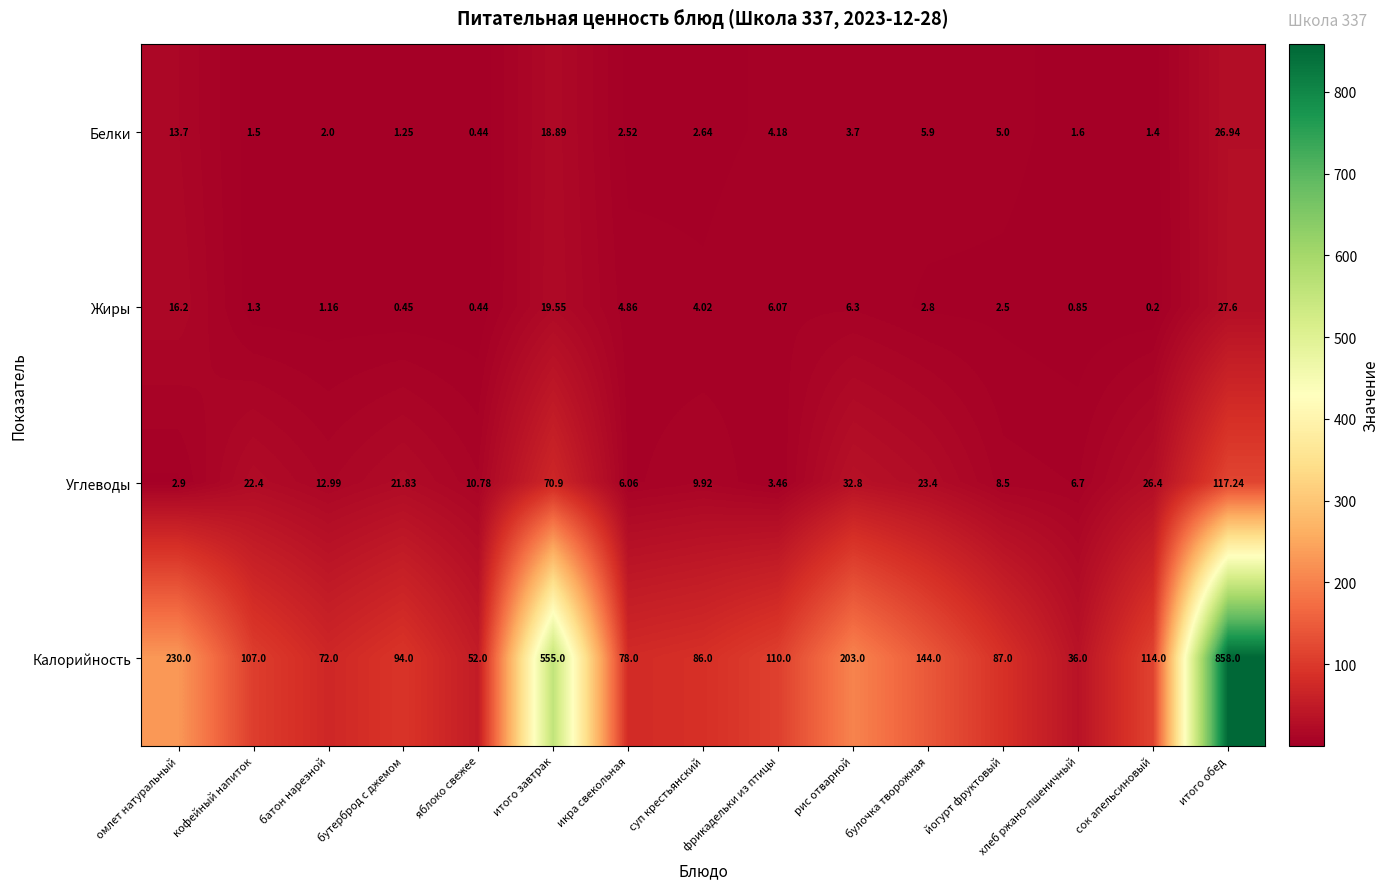

Rank the series by their maximum value, from lowest to highest.

Белки, Жиры, Углеводы, Калорийность